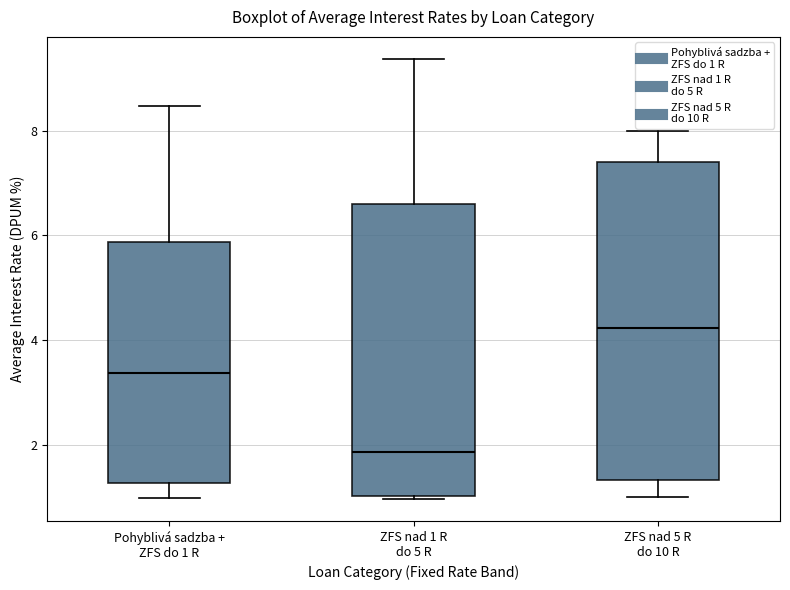

Which box is the tallest, from its lower edge to its upper edge?

ZFS nad 5 R do 10 R